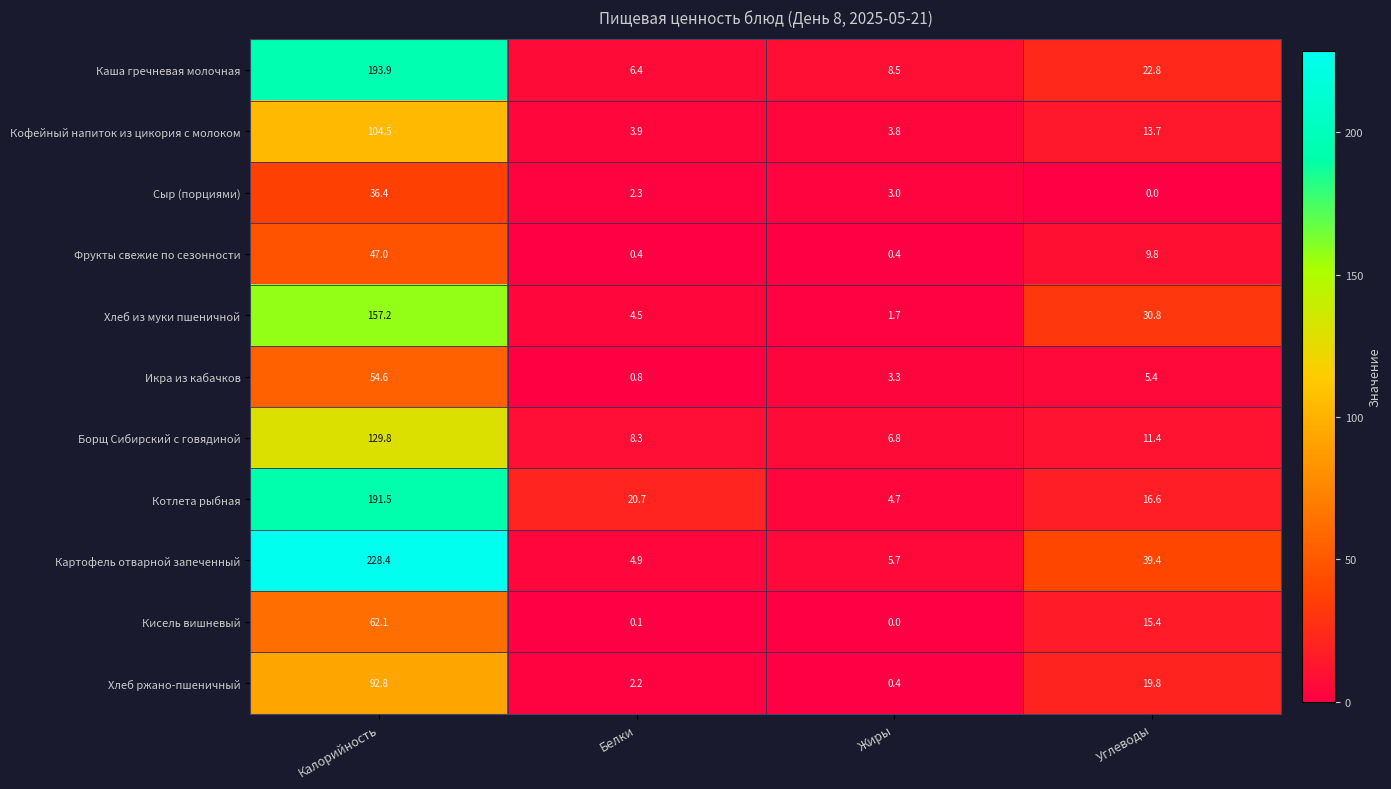

How many data points in Икра из кабачков are less than 5?

2